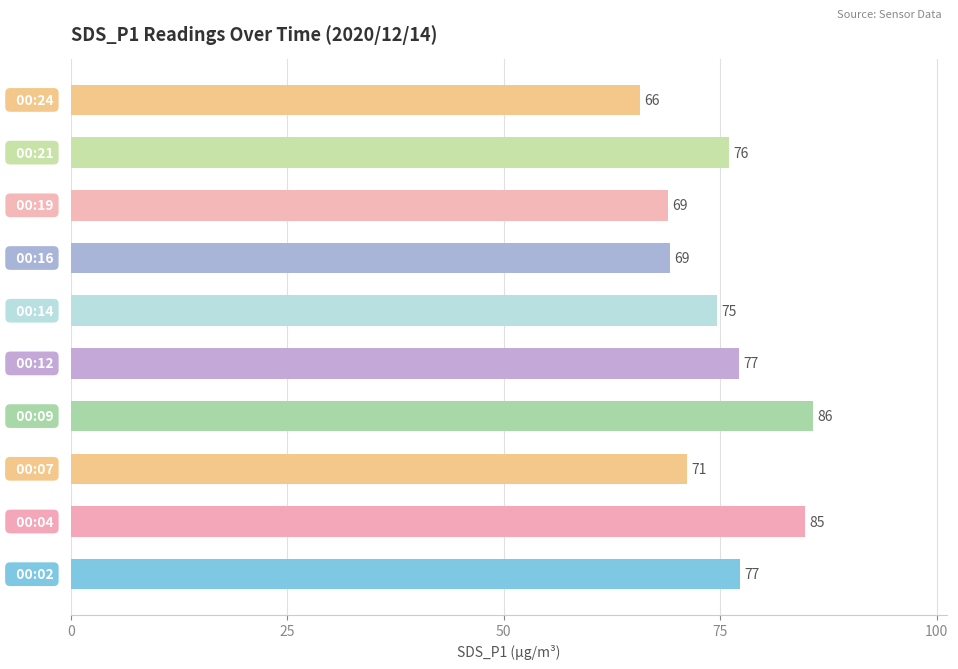

What is the average value?

75.1